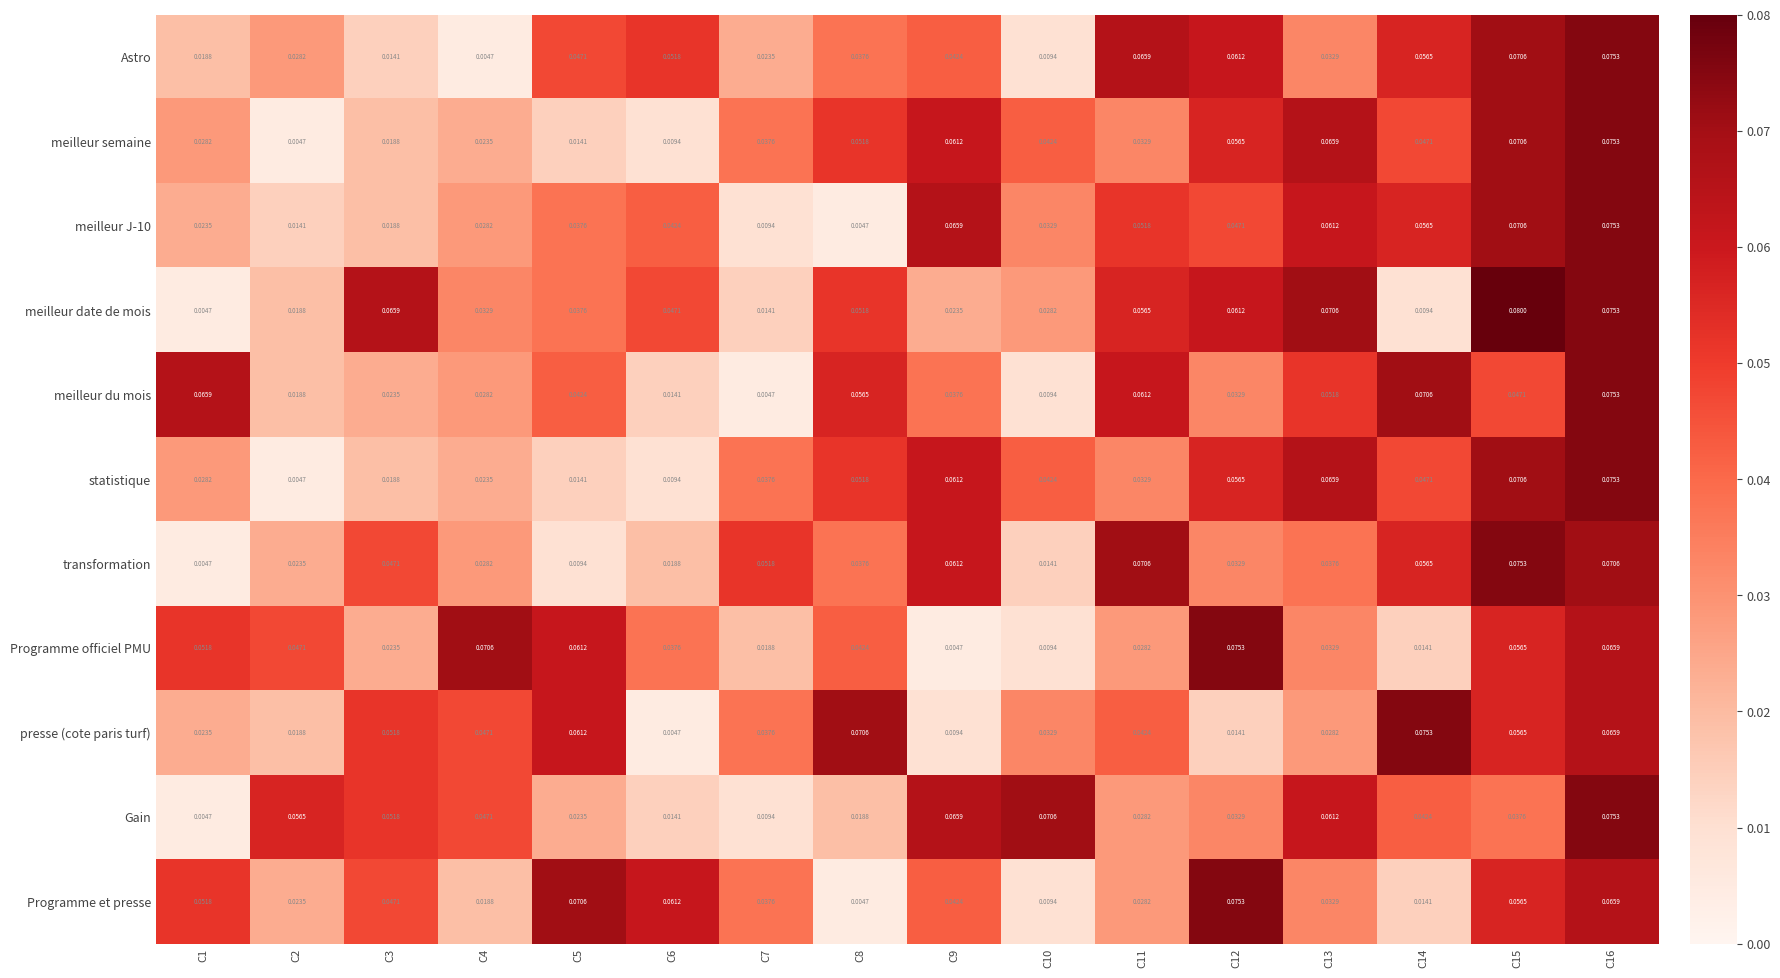

Is the value of meilleur du mois at C6 greater than the value of presse (cote paris turf) at C11?

No